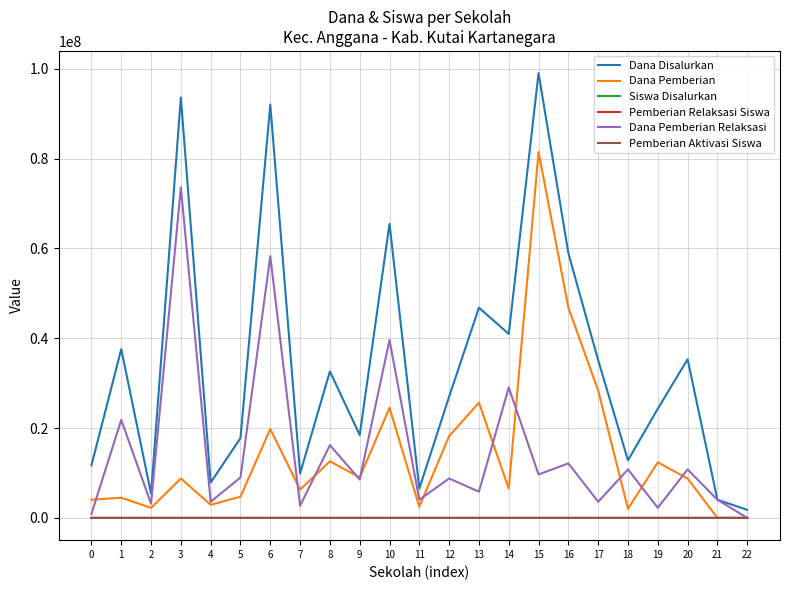

Where is the first local maximum for Dana Disalurkan?

1